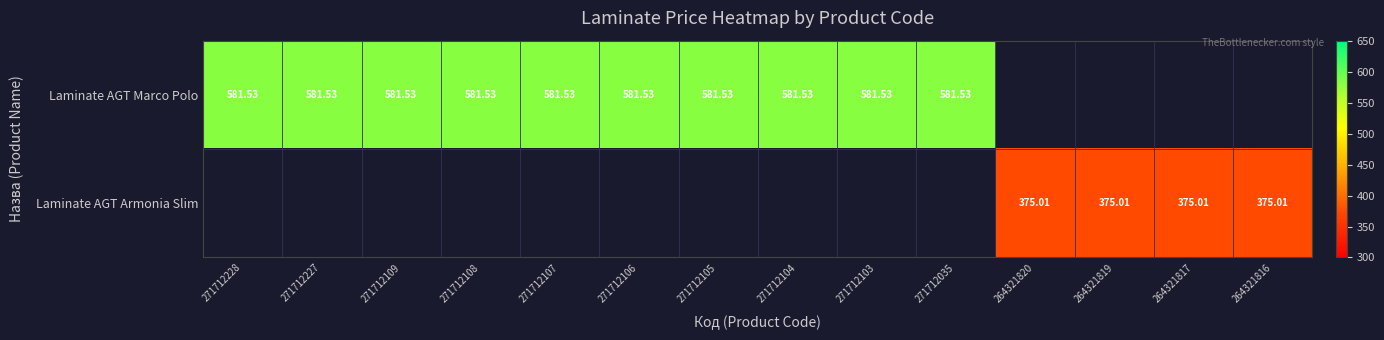

List the series in order of their overall mean, highest first.

Laminate AGT Marco Polo, Laminate AGT Armonia Slim